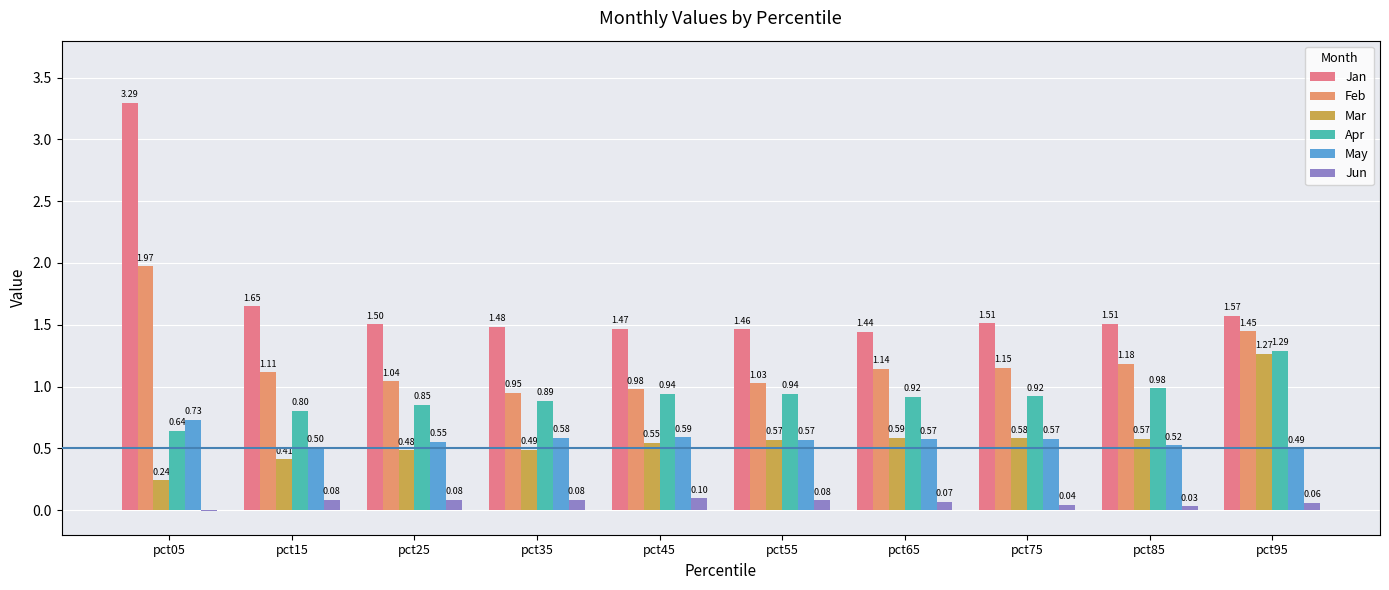

What is the difference between the second highest and minimum values in the Apr series?

0.3